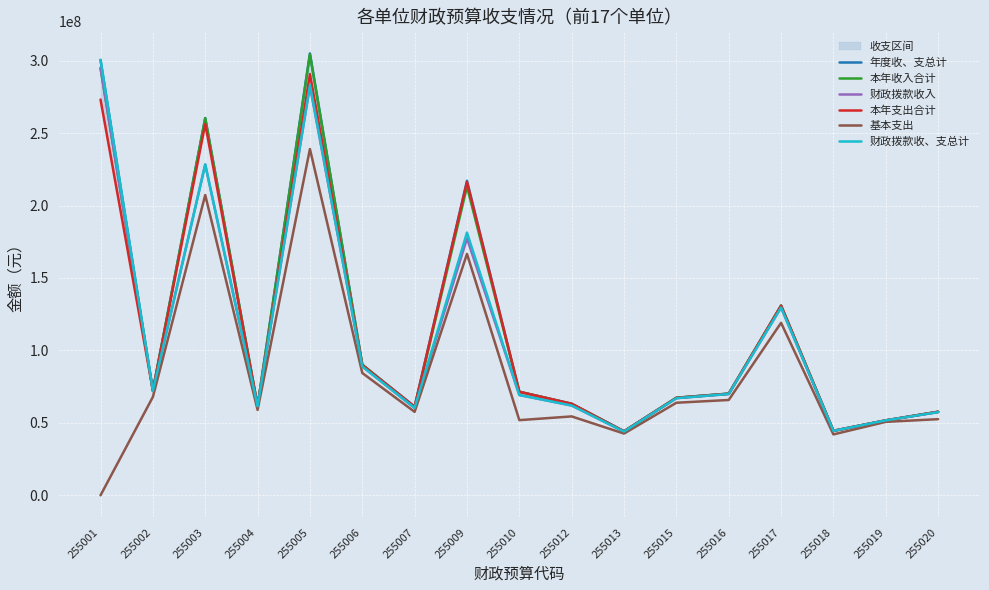

Where does the 财政拨款收、支总计 series first go above 69225746?

255001